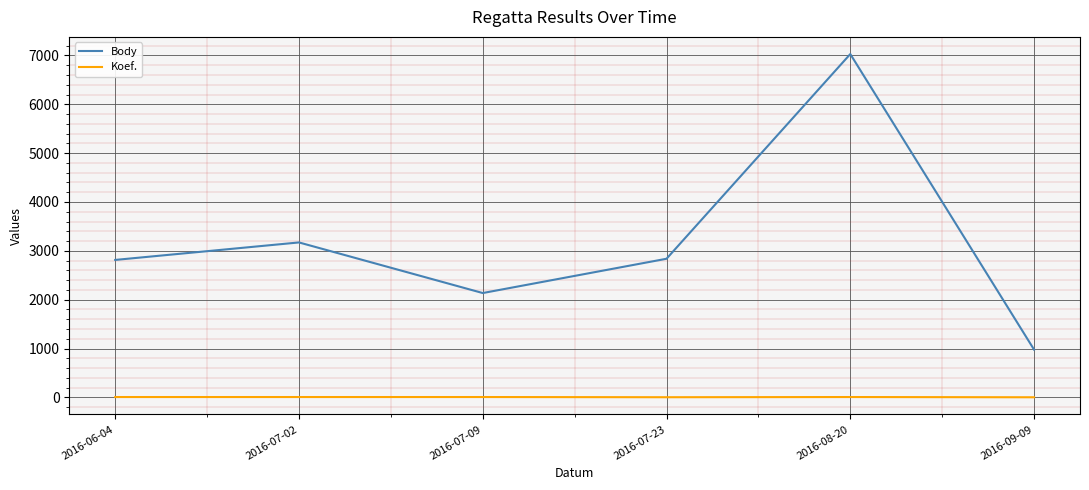

Which series changed the most between 2016-07-23 and 2016-08-20?

Body